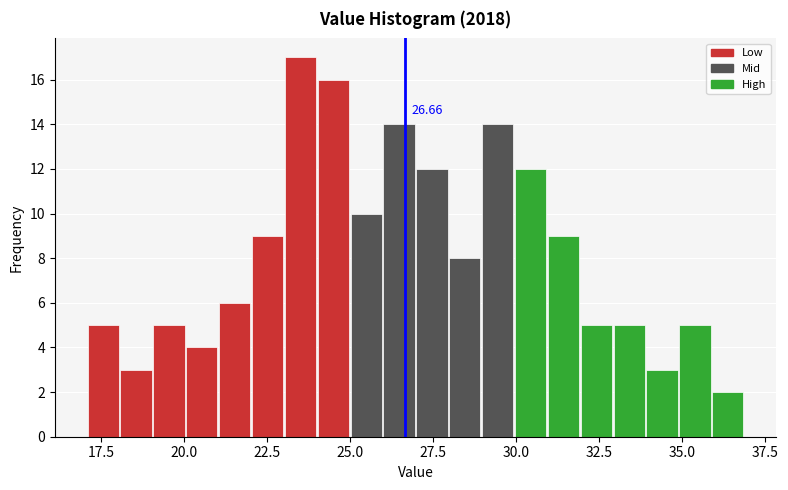

Read against the x-axis, roughly where is the centre of the tallest bar?

23.5